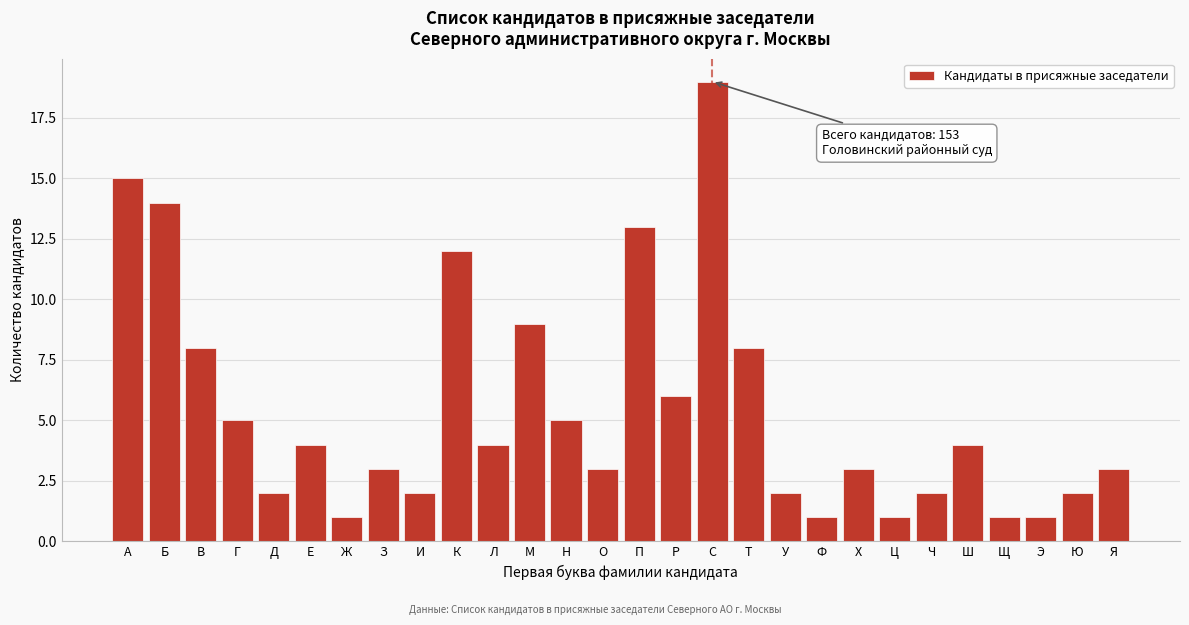

Reading left to right, extract all data points from this chart.

А=15	Б=14	В=8	Г=5	Д=2	Е=4	Ж=1	З=3	И=2	К=12	Л=4	М=9	Н=5	О=3	П=13	Р=6	С=19	Т=8	У=2	Ф=1	Х=3	Ц=1	Ч=2	Ш=4	Щ=1	Э=1	Ю=2	Я=3